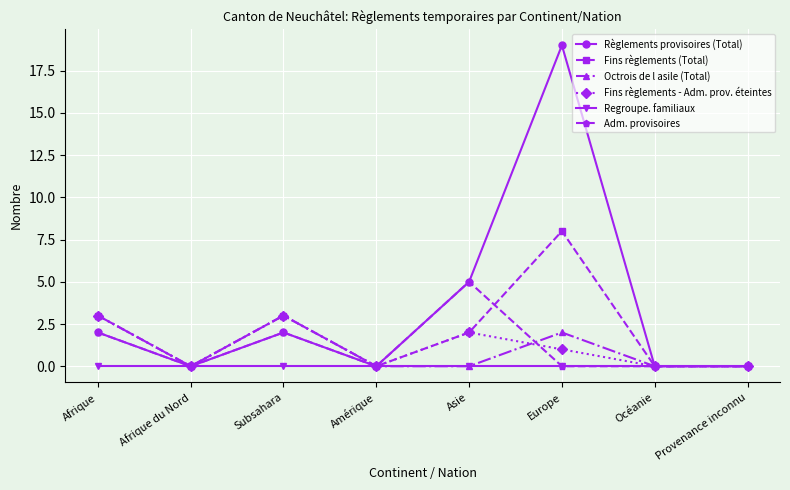

What is the label of the 2nd point from the left?

Afrique du Nord